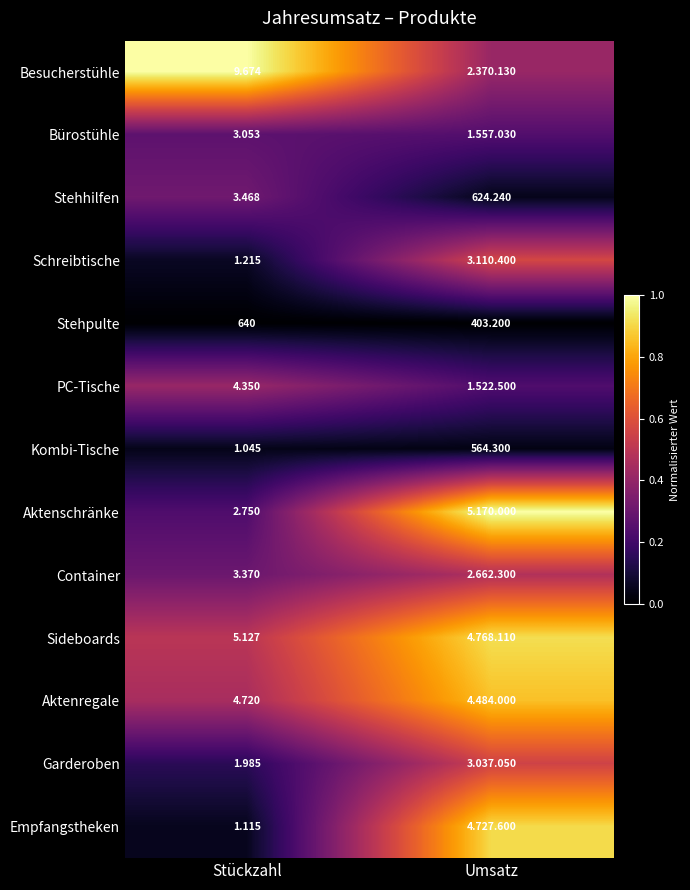

Which category has the lowest value in the Stehpulte series?

Umsatz